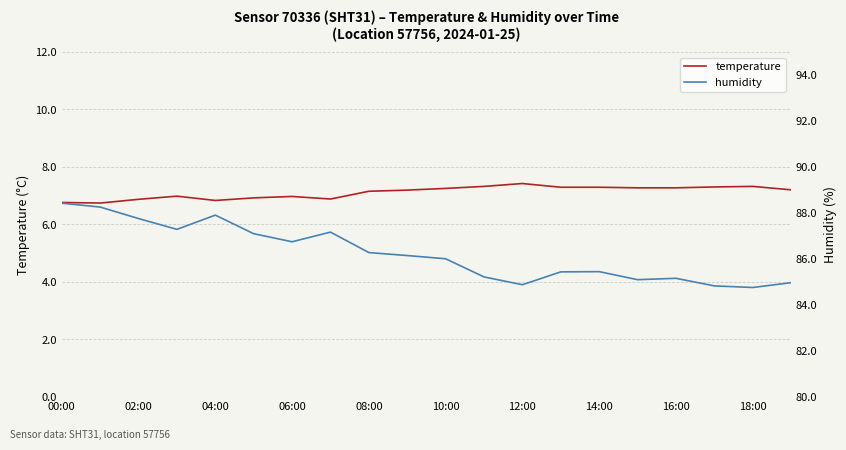

Is this an area chart (filled region under the line)?

No